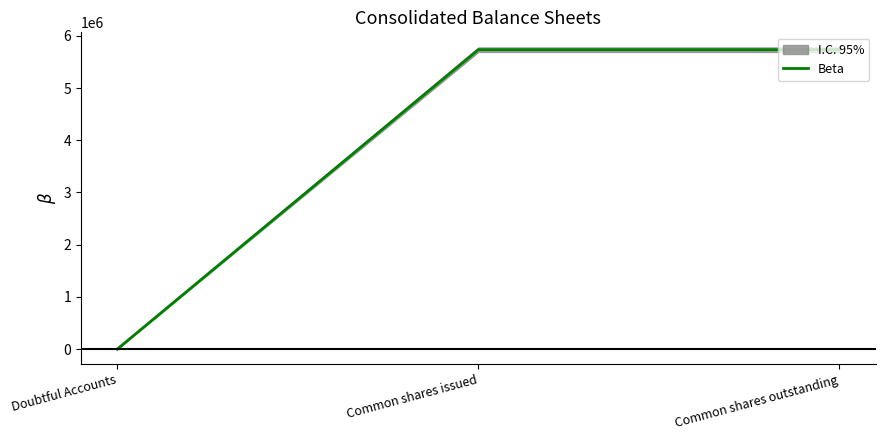

Rank the categories by value from highest to lowest.

Common shares issued, Common shares outstanding, Doubtful Accounts